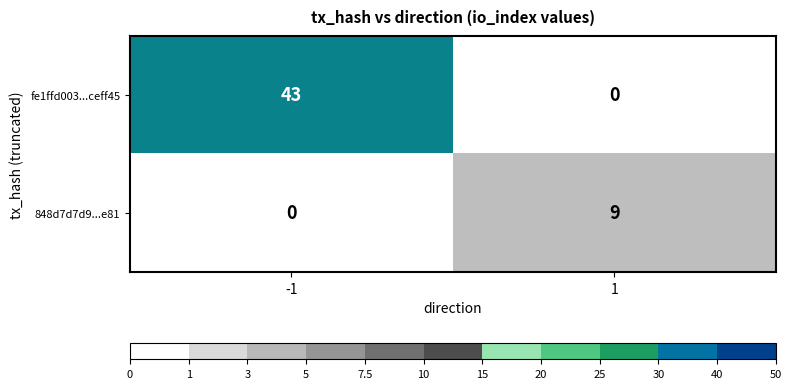

What is the sum of all fe1ffd003...ceff45 values?

43